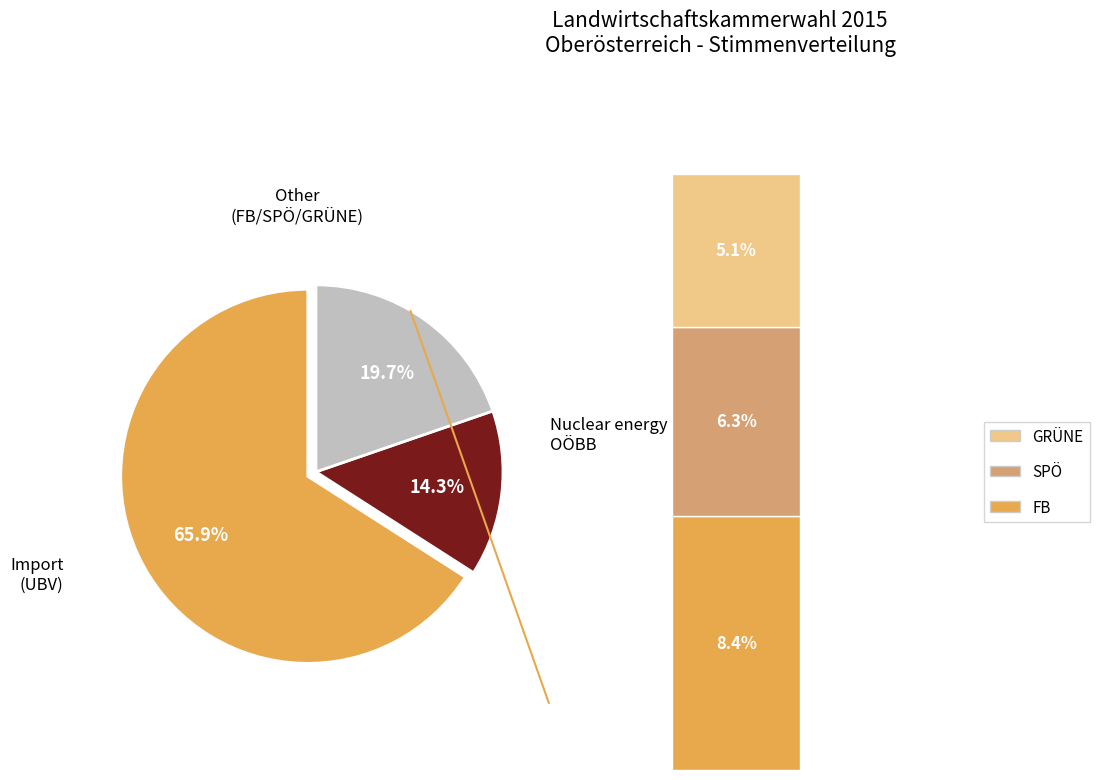

Does any single category account for the majority?

Yes